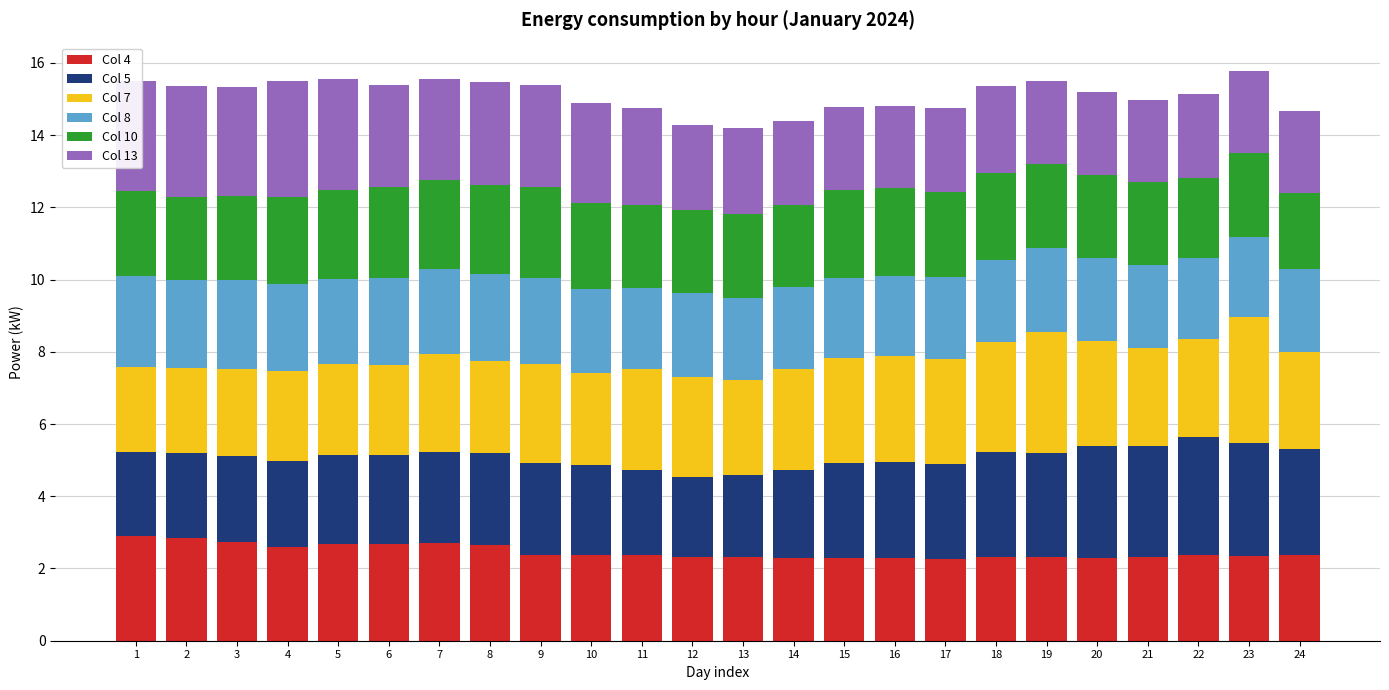

What is the highest value of the Col 4 series?

2.9